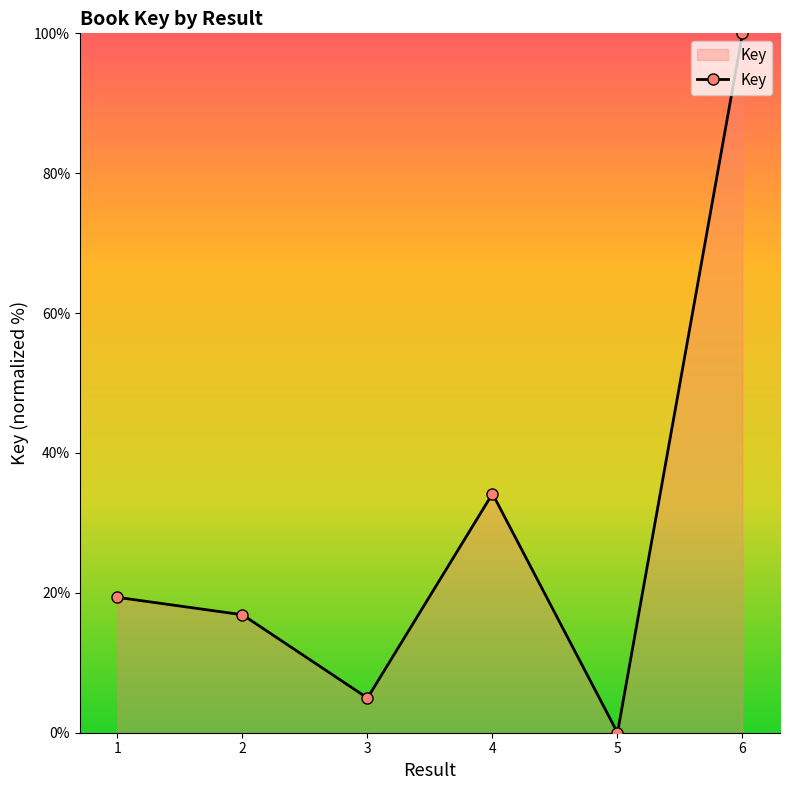

How many lines are shown in the chart?

1